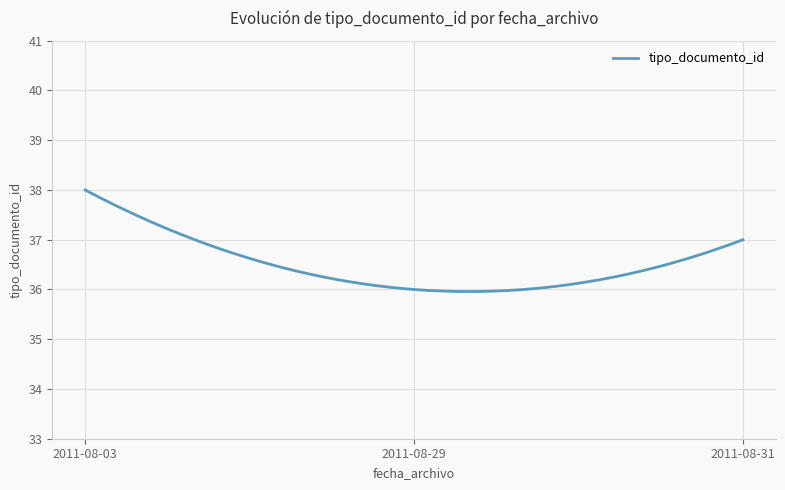

What is the smallest value displayed?

36.0